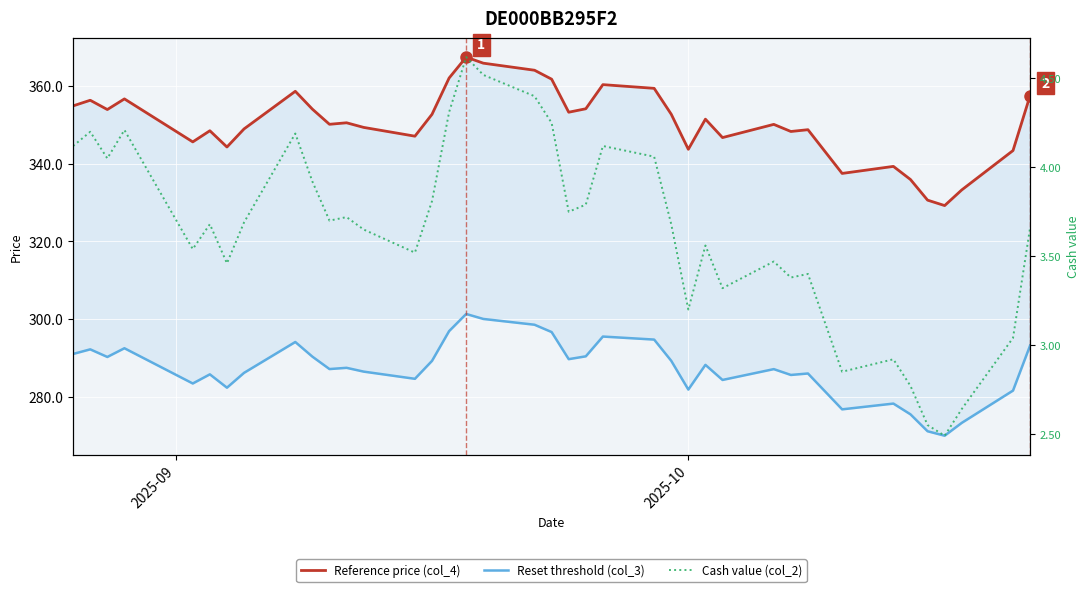

Which series has the largest range (max minus min)?

Reference price (col_4)